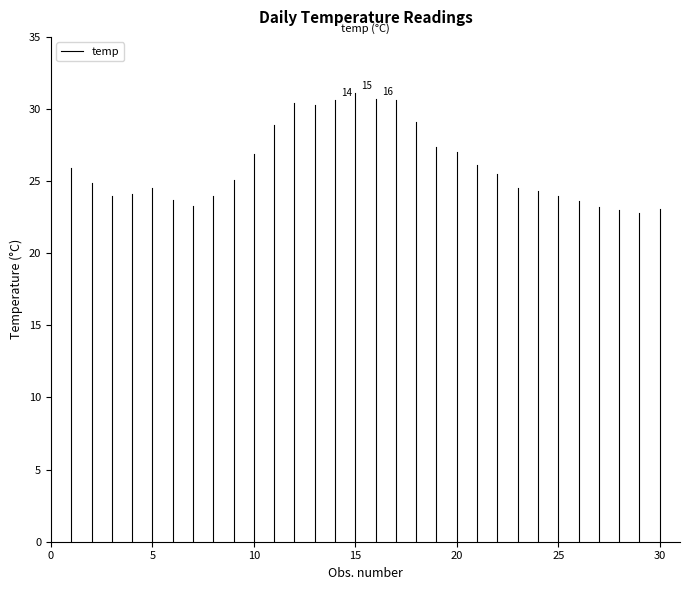

How many lines are shown in the chart?

1